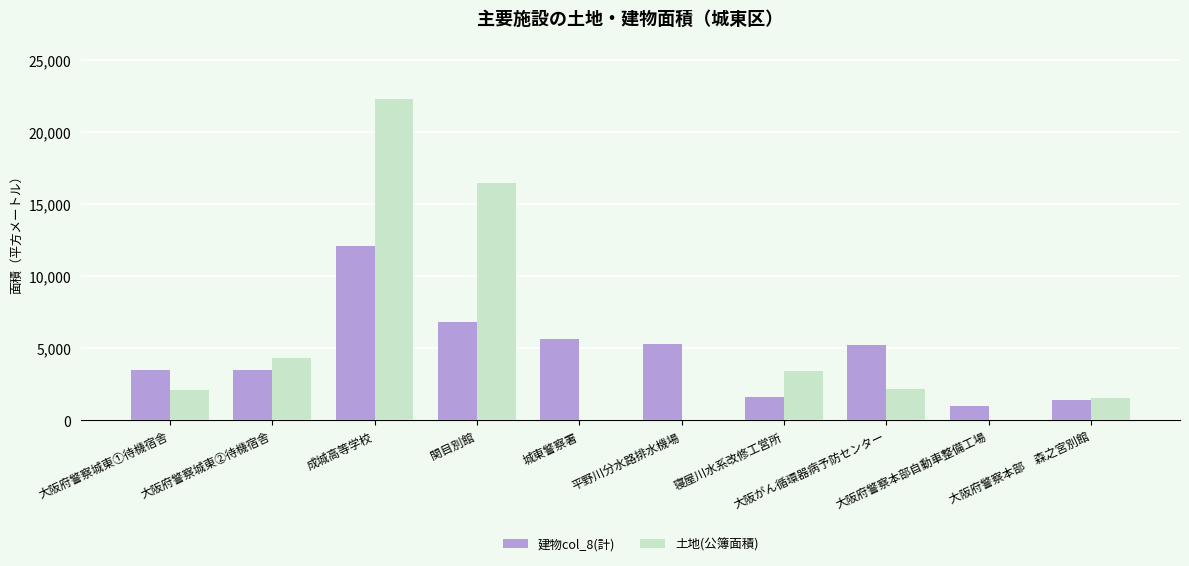

What is the sum of all 土地(公簿面積) values?

52371.6